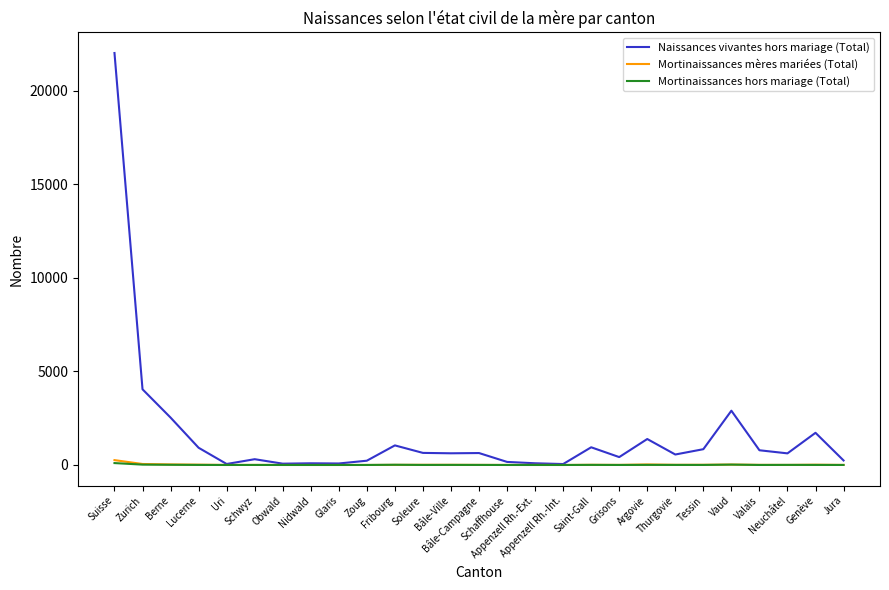

What is the maximum value shown in the chart?

22024